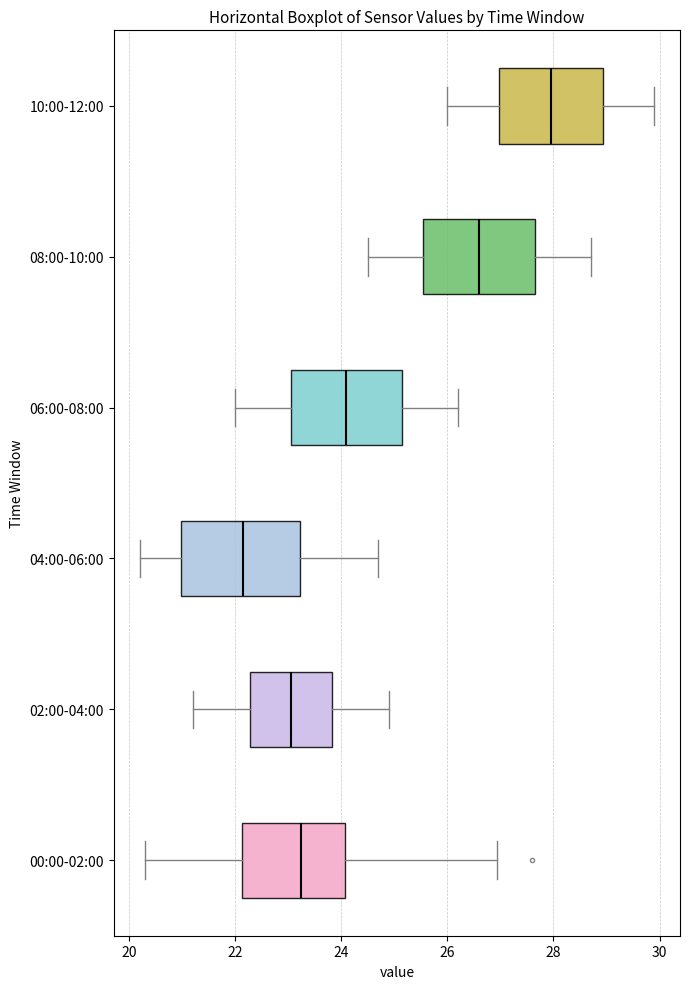

Reading bottom to top, transcribe this box plot: for each box, give where its median line is, the range the box spans, and where its two whiskers end, as read against the x-axis. The values are not printed on the chart, so give them approximately, as read against the axis.

00:00-02:00: median 23.2, box 22.2 to 24.0, whiskers 20.4 to 27.0
02:00-04:00: median 23.0, box 22.2 to 23.8, whiskers 21.2 to 25.0
04:00-06:00: median 22.2, box 21.0 to 23.2, whiskers 20.2 to 24.8
06:00-08:00: median 24.2, box 23.0 to 25.2, whiskers 22.0 to 26.2
08:00-10:00: median 26.6, box 25.6 to 27.6, whiskers 24.6 to 28.8
10:00-12:00: median 28.0, box 27.0 to 29.0, whiskers 26.0 to 30.0